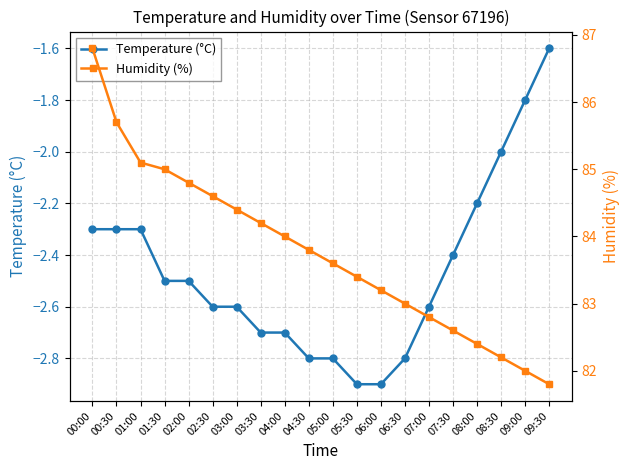

What is the difference between the maximum and minimum values in the Temperature (°C) series?

1.3